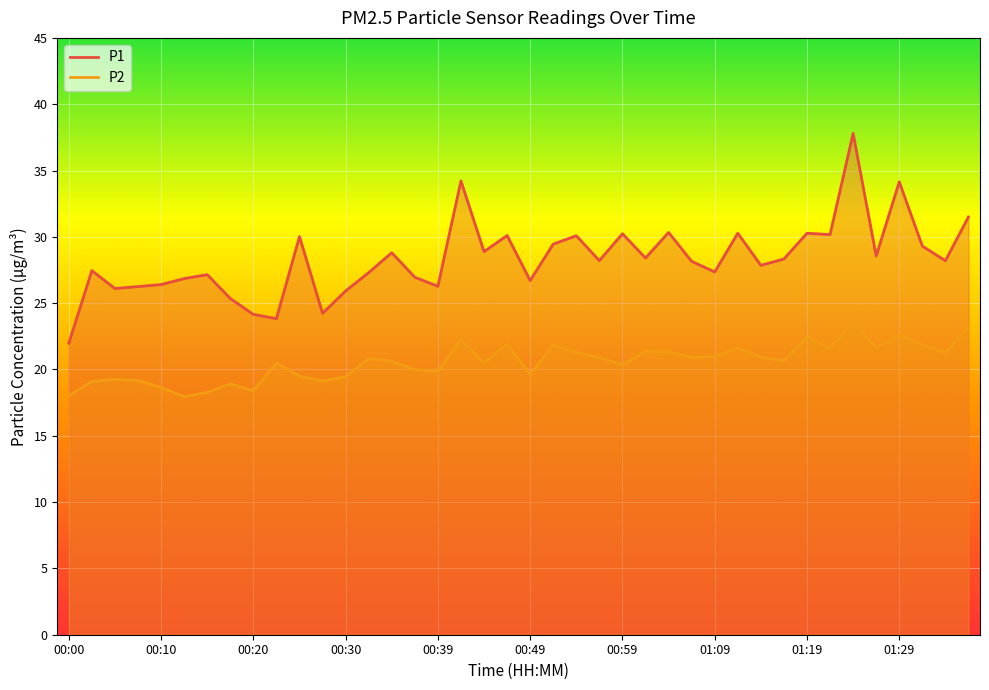

At which label does P1 reach its minimum?

00:00